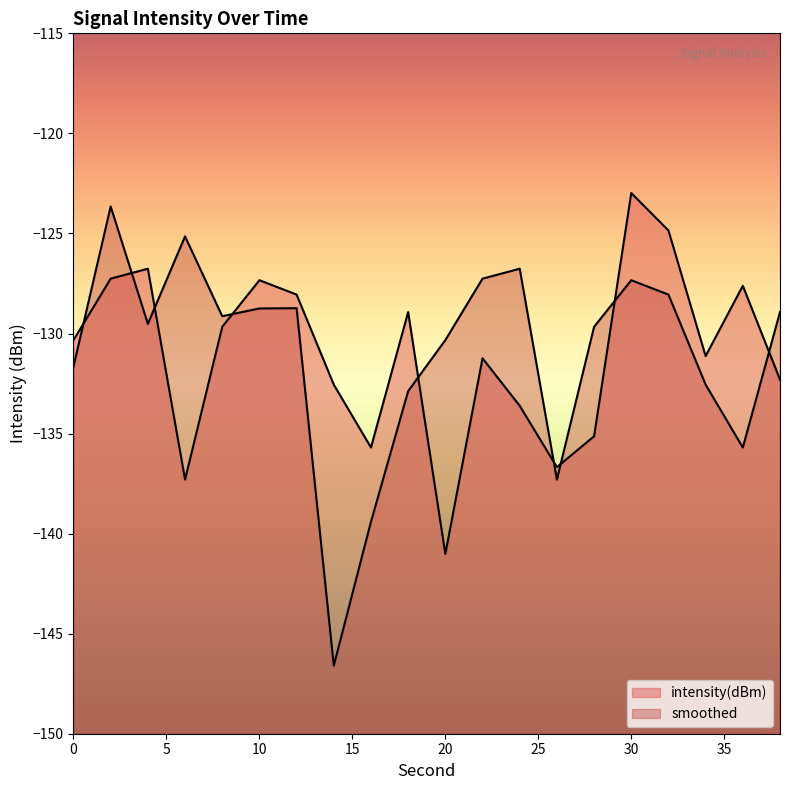

Reading left to right, what are all the values shown in this chart?

intensity(dBm): 0=-130.3	2=-127.3	4=-126.8	6=-137.3	8=-129.7	10=-127.3	12=-128.1	14=-132.6	16=-135.7	18=-128.9	20=-141.0	22=-131.2	24=-133.6	26=-136.7	28=-135.1	30=-123.0	32=-124.9	34=-131.1	36=-127.6	38=-132.3
smoothed: 0=-131.6	2=-123.7	4=-129.5	6=-125.1	8=-129.1	10=-128.7	12=-128.7	14=-146.6	16=-139.4	18=-132.9	20=-130.3	22=-127.3	24=-126.8	26=-137.3	28=-129.7	30=-127.3	32=-128.1	34=-132.6	36=-135.7	38=-128.9